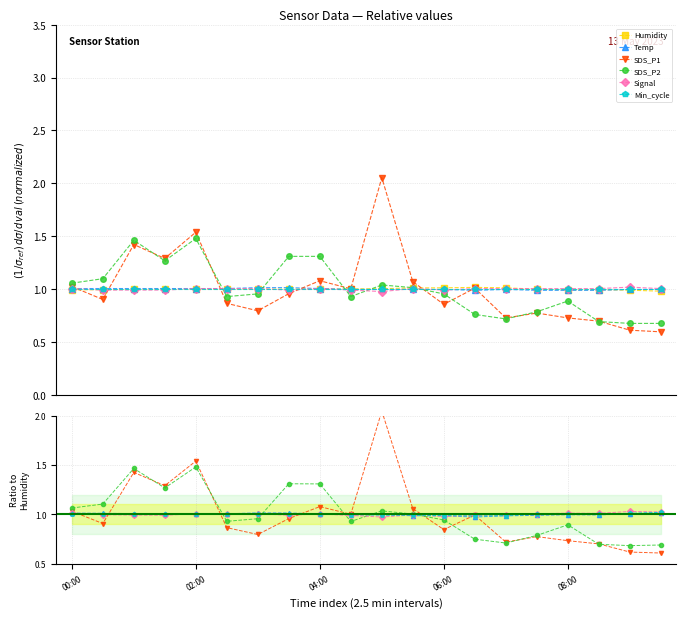

Reading left to right, transcribe all the data shown in this chart.

Humidity: 1.0	1.0	1.0	1.0	1.0	1.0	1.0	1.0	1.0	1.0	1.0	1.0	1.0	1.0	1.0	1.0	1.0	1.0	1.0	1.0
Temp: 1.0	1.0	1.0	1.0	1.0	1.0	1.0	1.0	1.0	1.0	1.0	1.0	1.0	1.0	1.0	1.0	1.0	1.0	1.0	1.0
SDS_P1: 1.0	0.9	1.4	1.3	1.5	0.9	0.8	1.0	1.1	1.0	2.0	1.1	0.8	1.0	0.7	0.8	0.7	0.7	0.6	0.6
SDS_P2: 1.1	1.1	1.5	1.3	1.5	0.9	1.0	1.3	1.3	0.9	1.0	1.0	0.9	0.7	0.7	0.8	0.9	0.7	0.7	0.7
Signal: 1.0	1.0	1.0	1.0	1.0	1.0	1.0	1.0	1.0	1.0	1.0	1.0	1.0	1.0	1.0	1.0	1.0	1.0	1.0	1.0
Min_cycle: 1.0	1.0	1.0	1.0	1.0	1.0	1.0	1.0	1.0	1.0	1.0	1.0	1.0	1.0	1.0	1.0	1.0	1.0	1.0	1.0